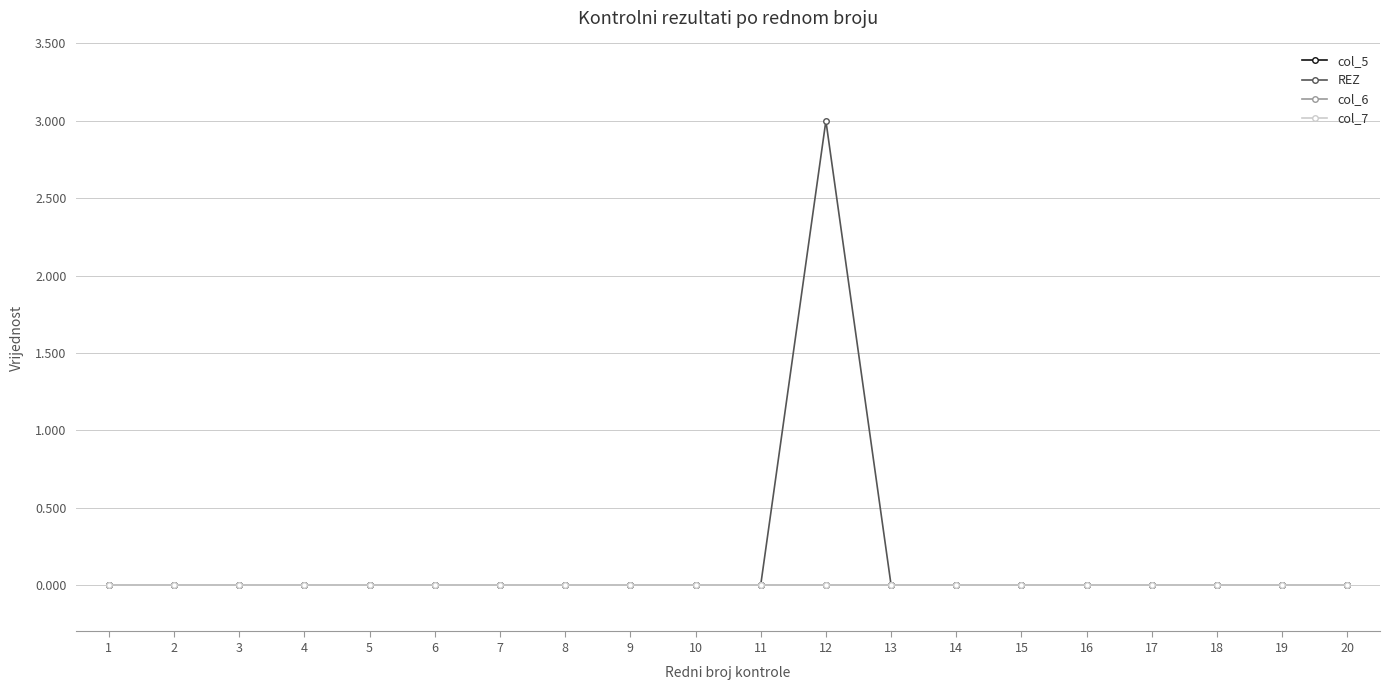

Which series has the largest total across all categories?

REZ